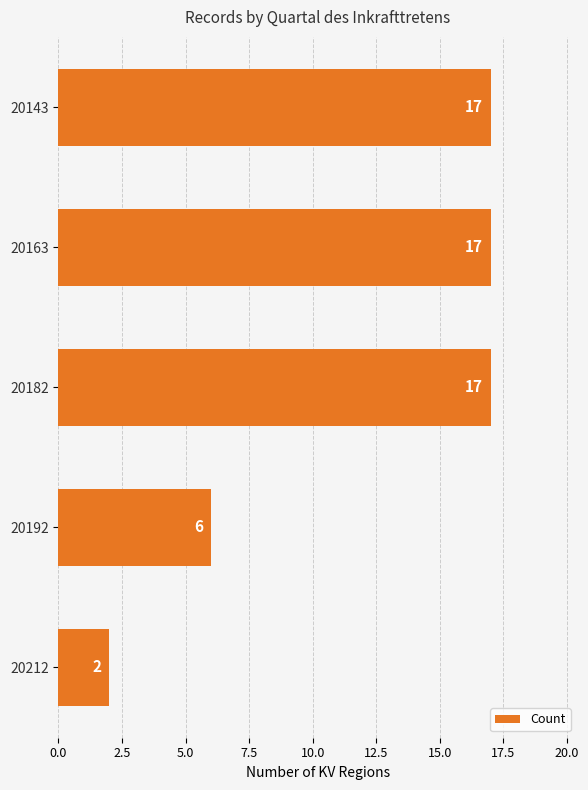

Is it true that the value at 20182 is 12?

False